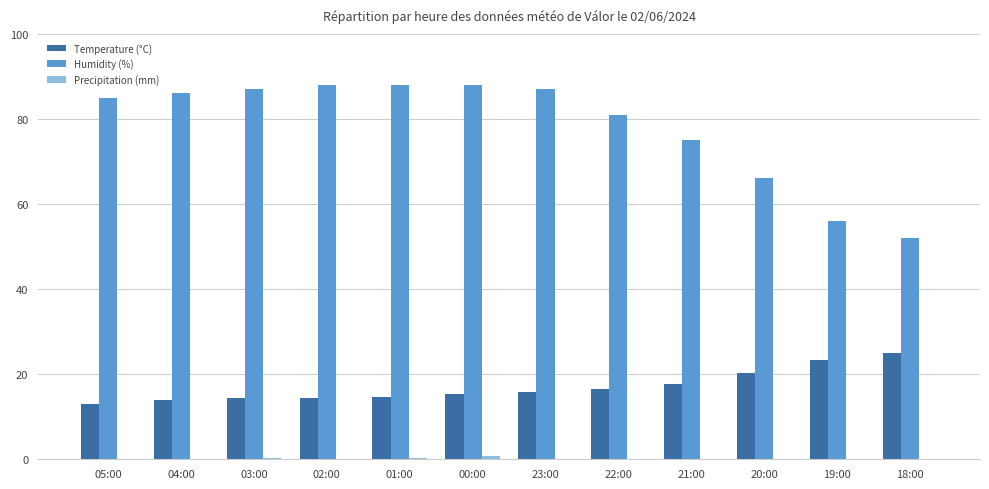

What is the highest value of the Temperature (°C) series?

25.0